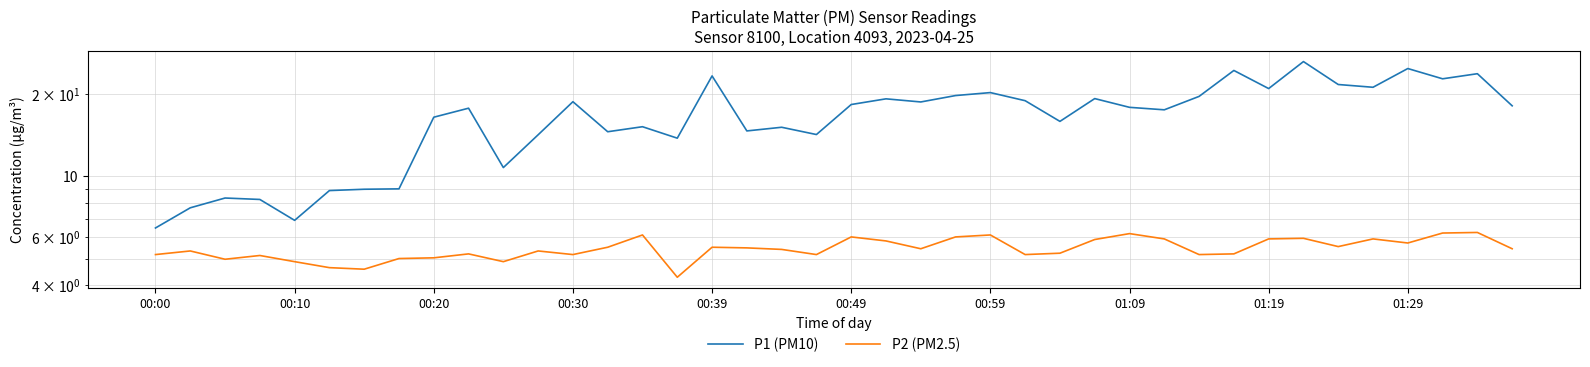

What is the difference between the P2 (PM2.5) values at 28 and 22?

0.7